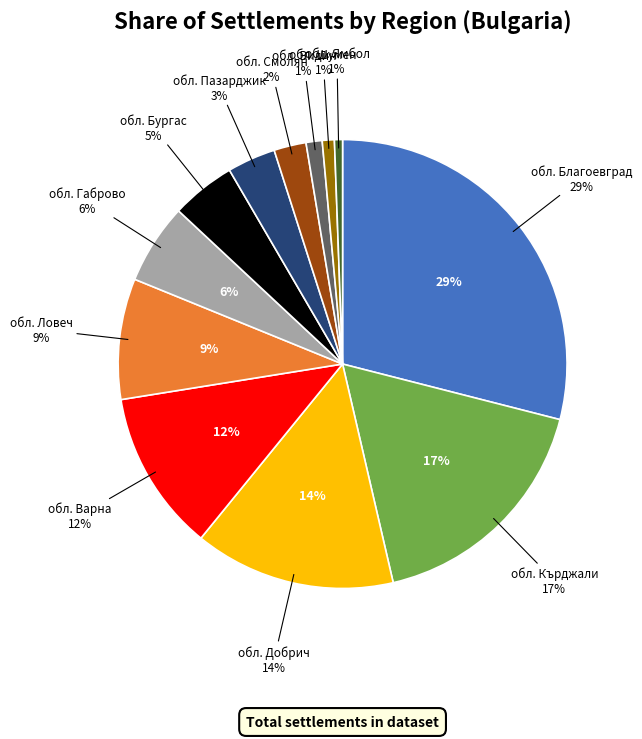

Count the number of slices in the pie.

12